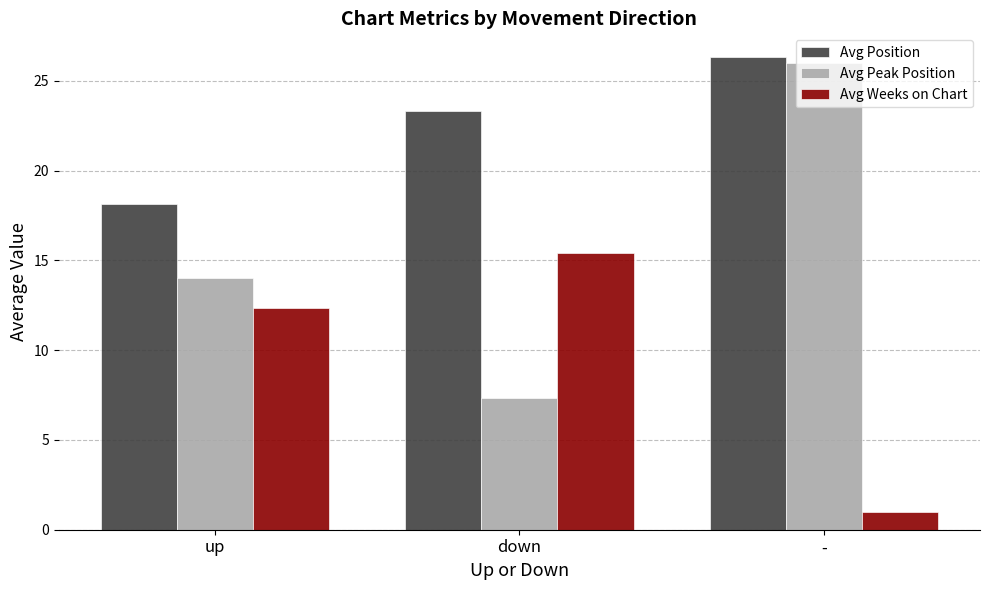

What is the sum of the Avg Position values at - and down?

49.7